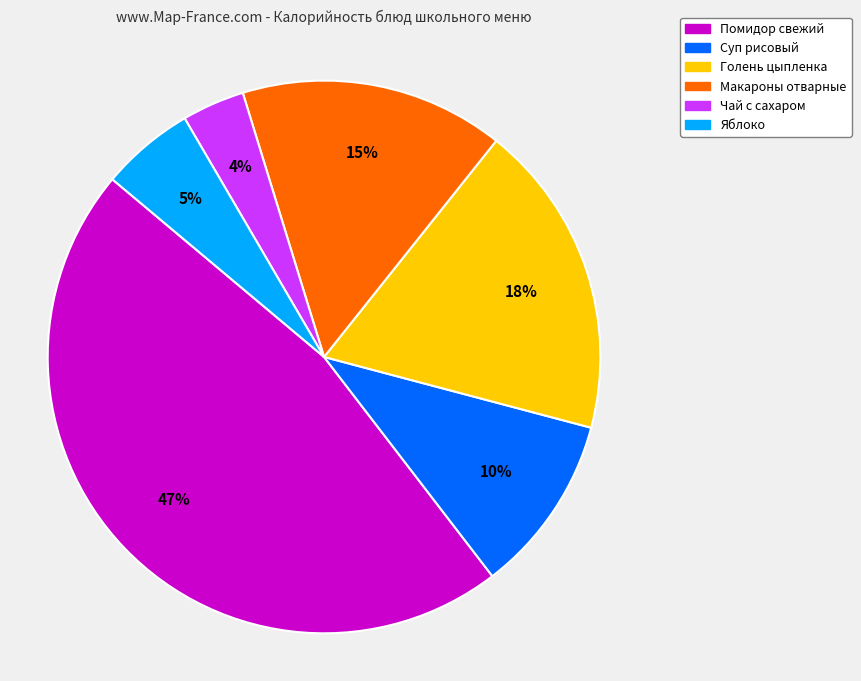

Approximately how many times larger is the value at Макароны отварные compared to Голень цыпленка?

0.8